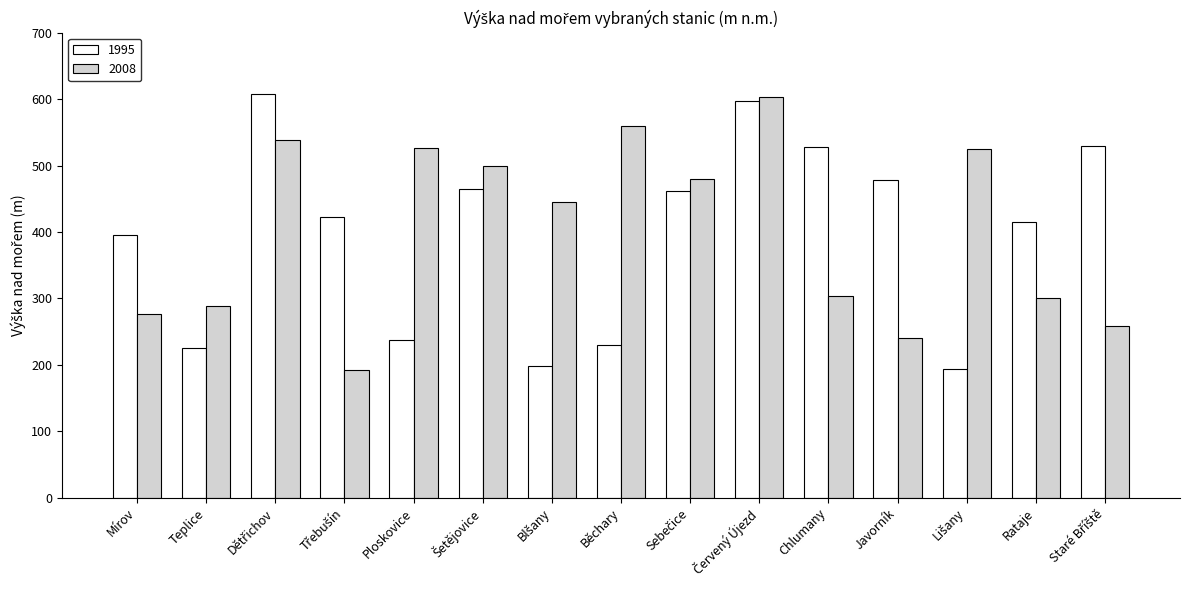

Does the chart contain any negative values?

No